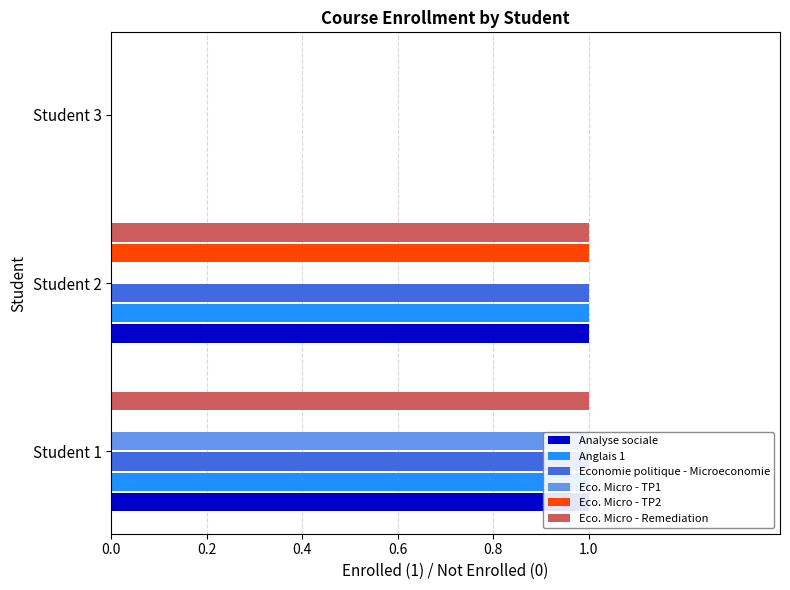

What is the value of the Eco. Micro - Remediation bar at the 2nd from the left?

1